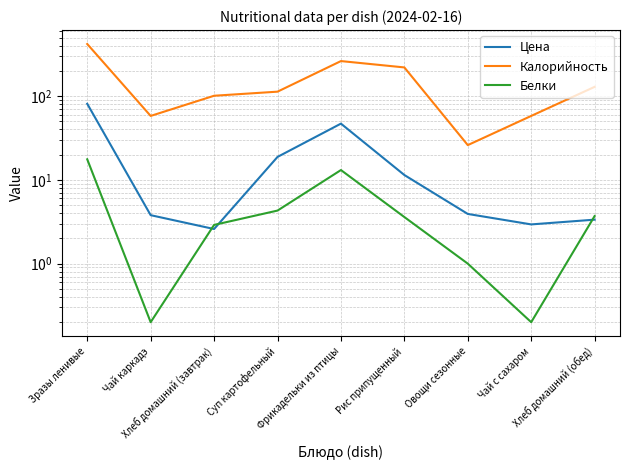

What is the minimum value for Белки?

0.2